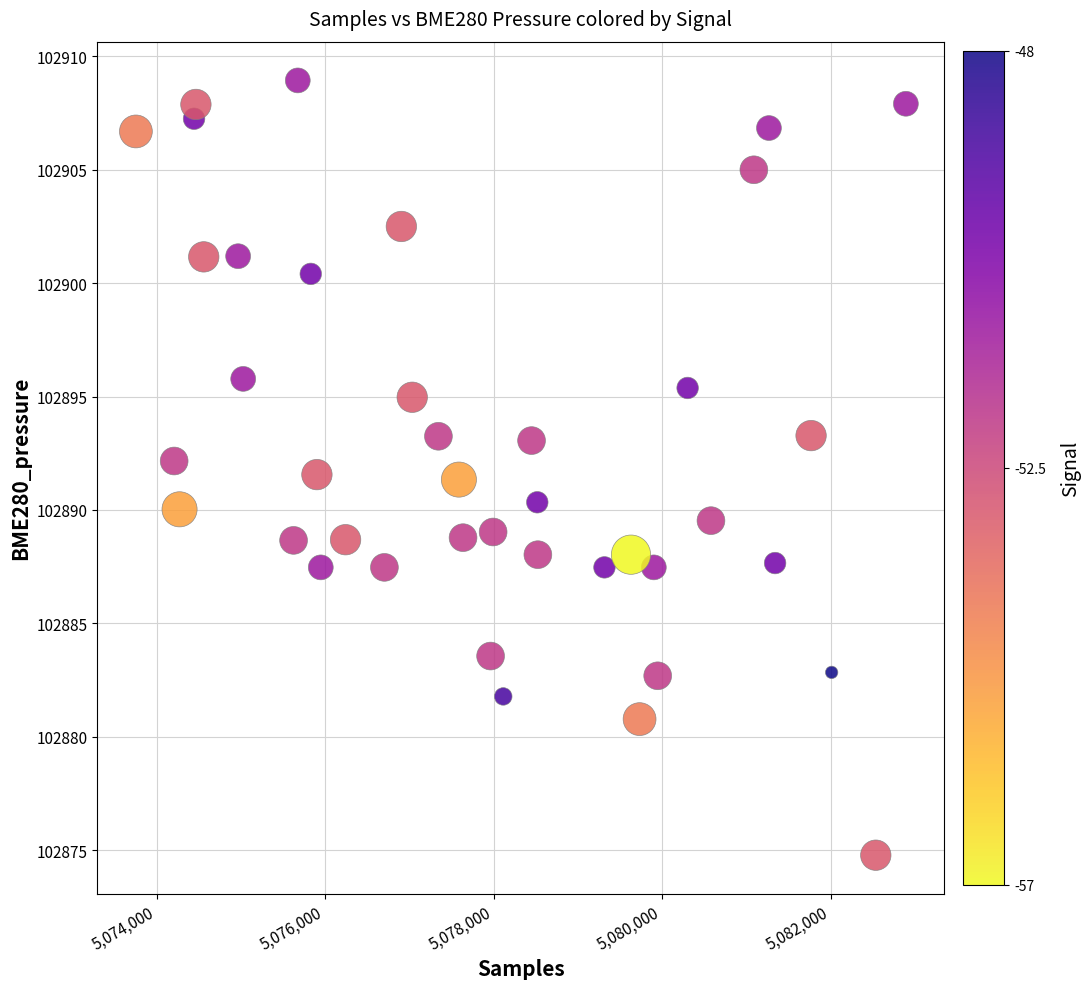

What is the range of X values (max minus min)?

9137.0